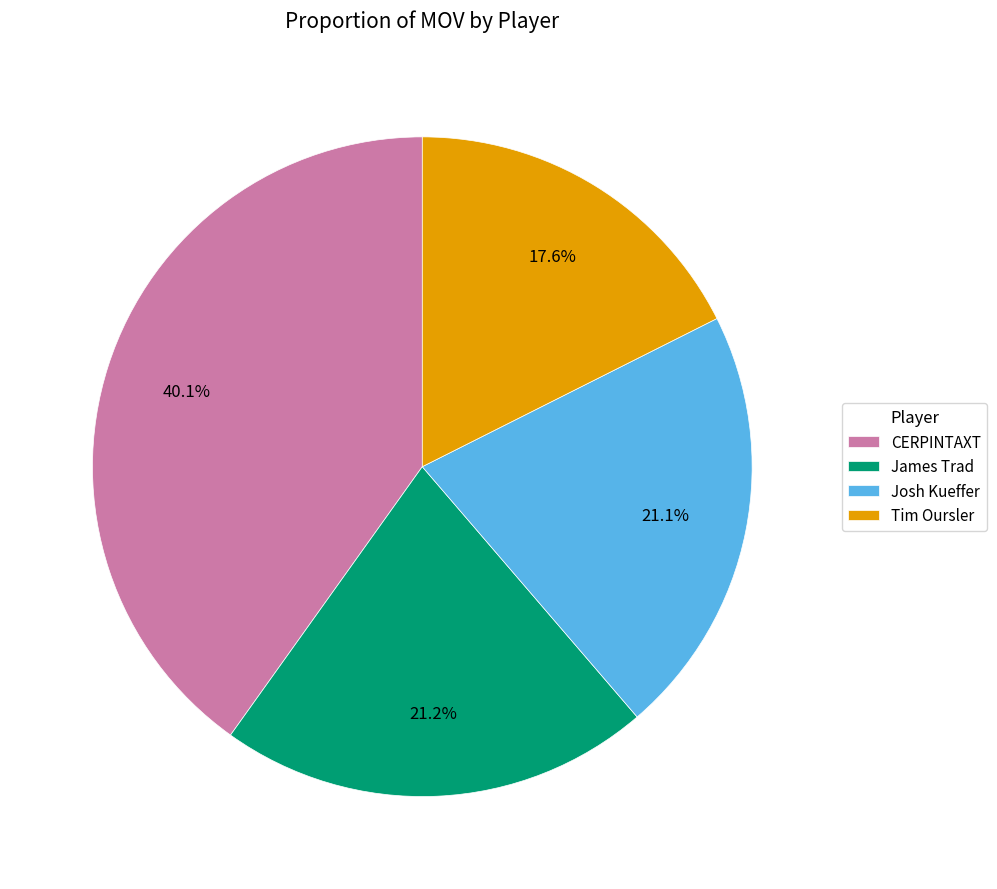

How many segments does this pie chart have?

4